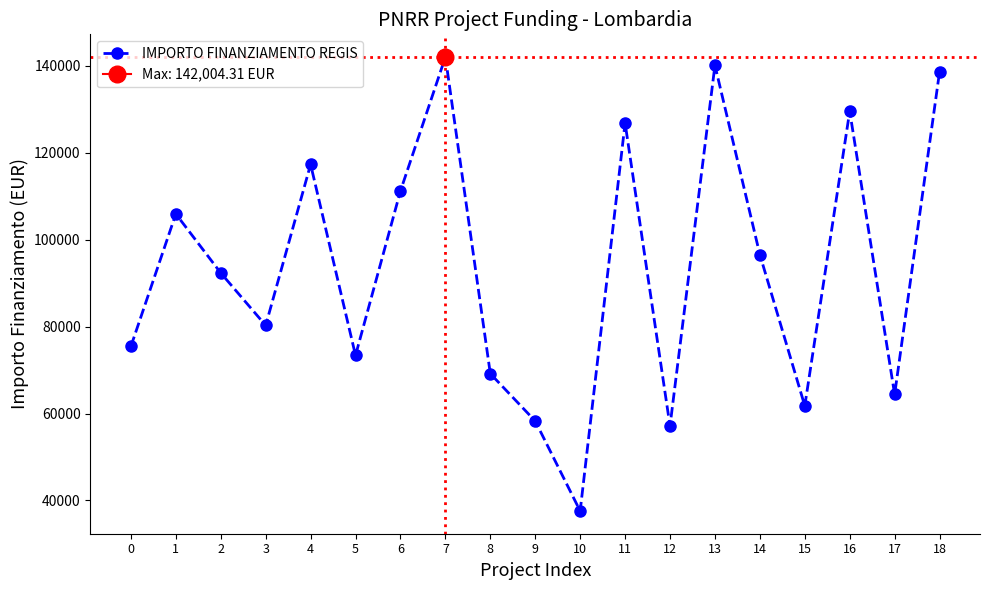

Is this an area chart (filled region under the line)?

No